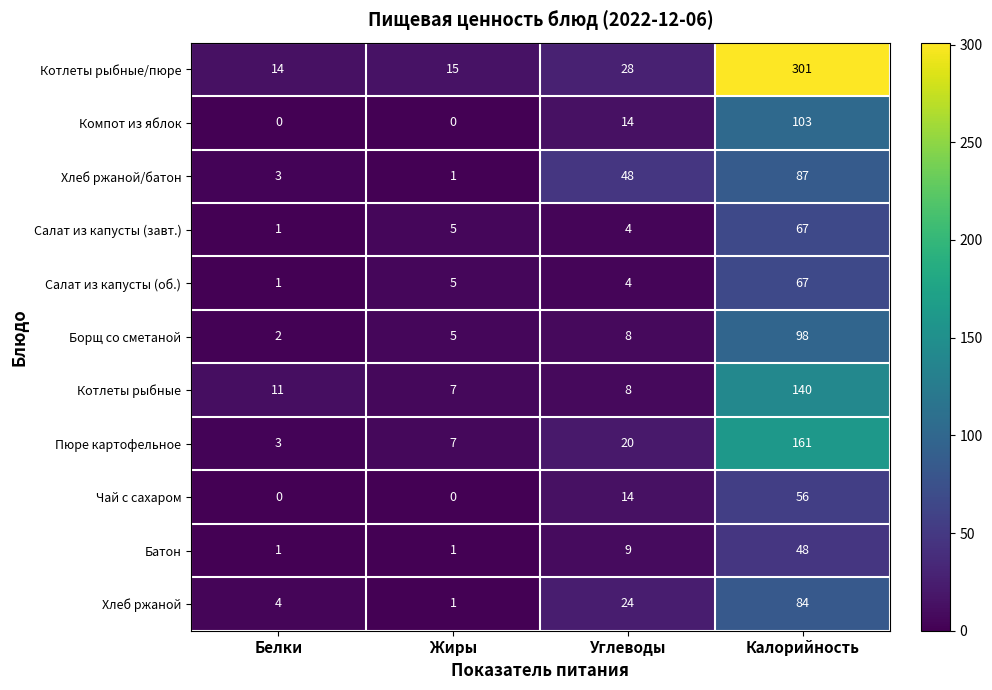

True or false: Пюре картофельное has a value of 39 at Калорийность.

False